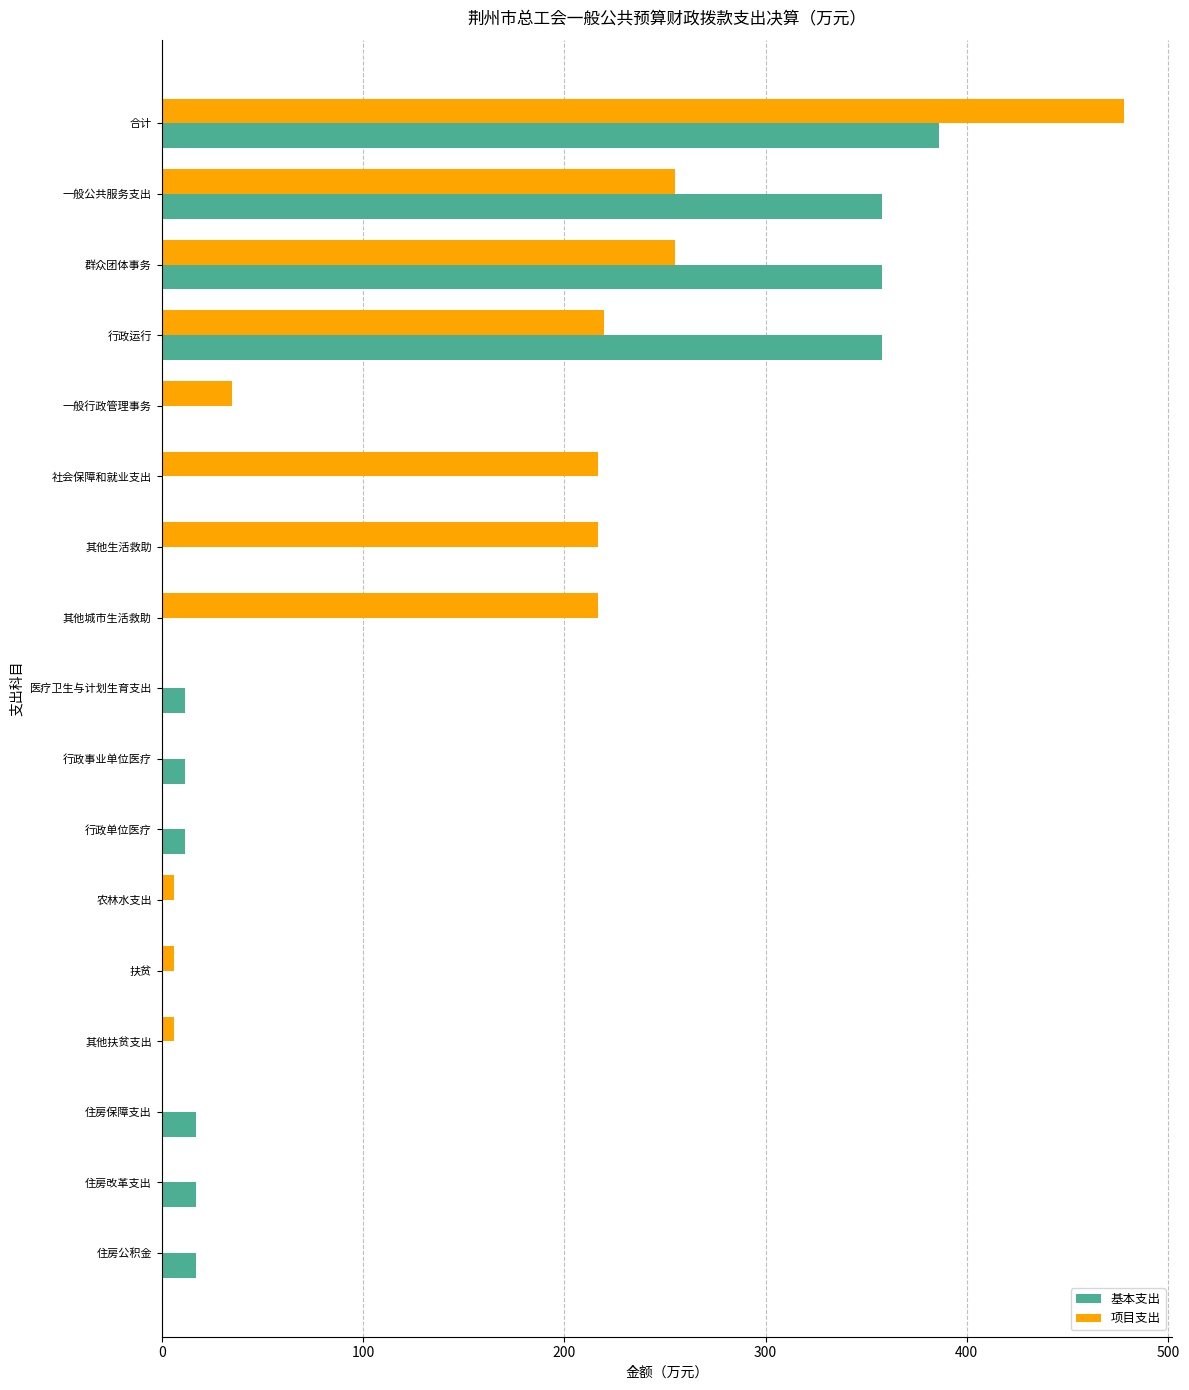

Which series has the largest total across all categories?

项目支出